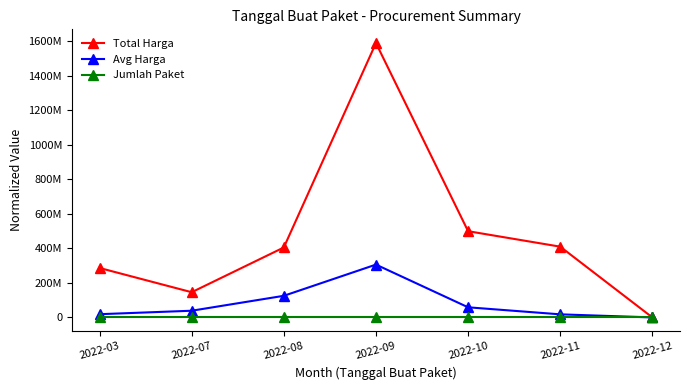

At which category does Total Harga reach its first local peak?

2022-09